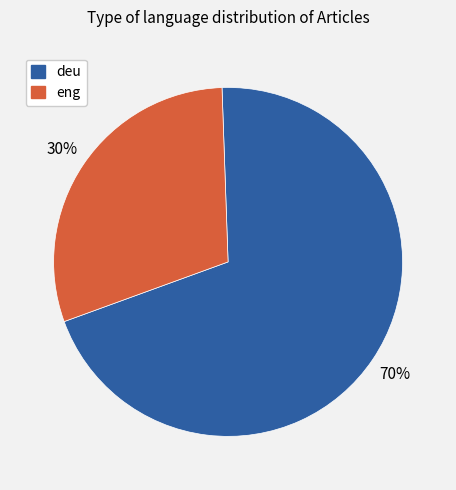

How many slices are in this pie chart?

2